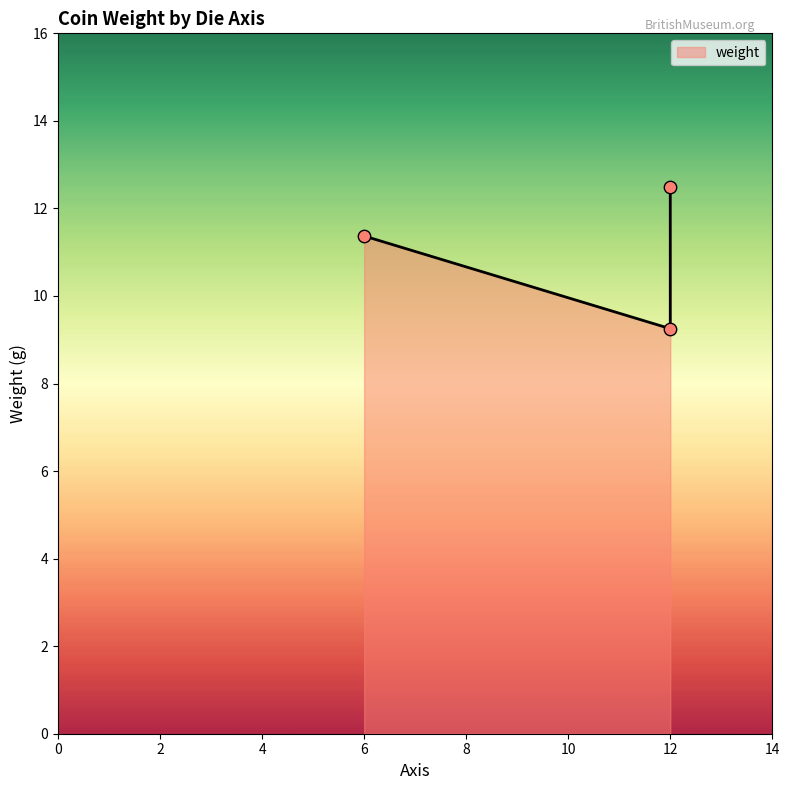

What is the change in value from 12 to 12?

+3.2